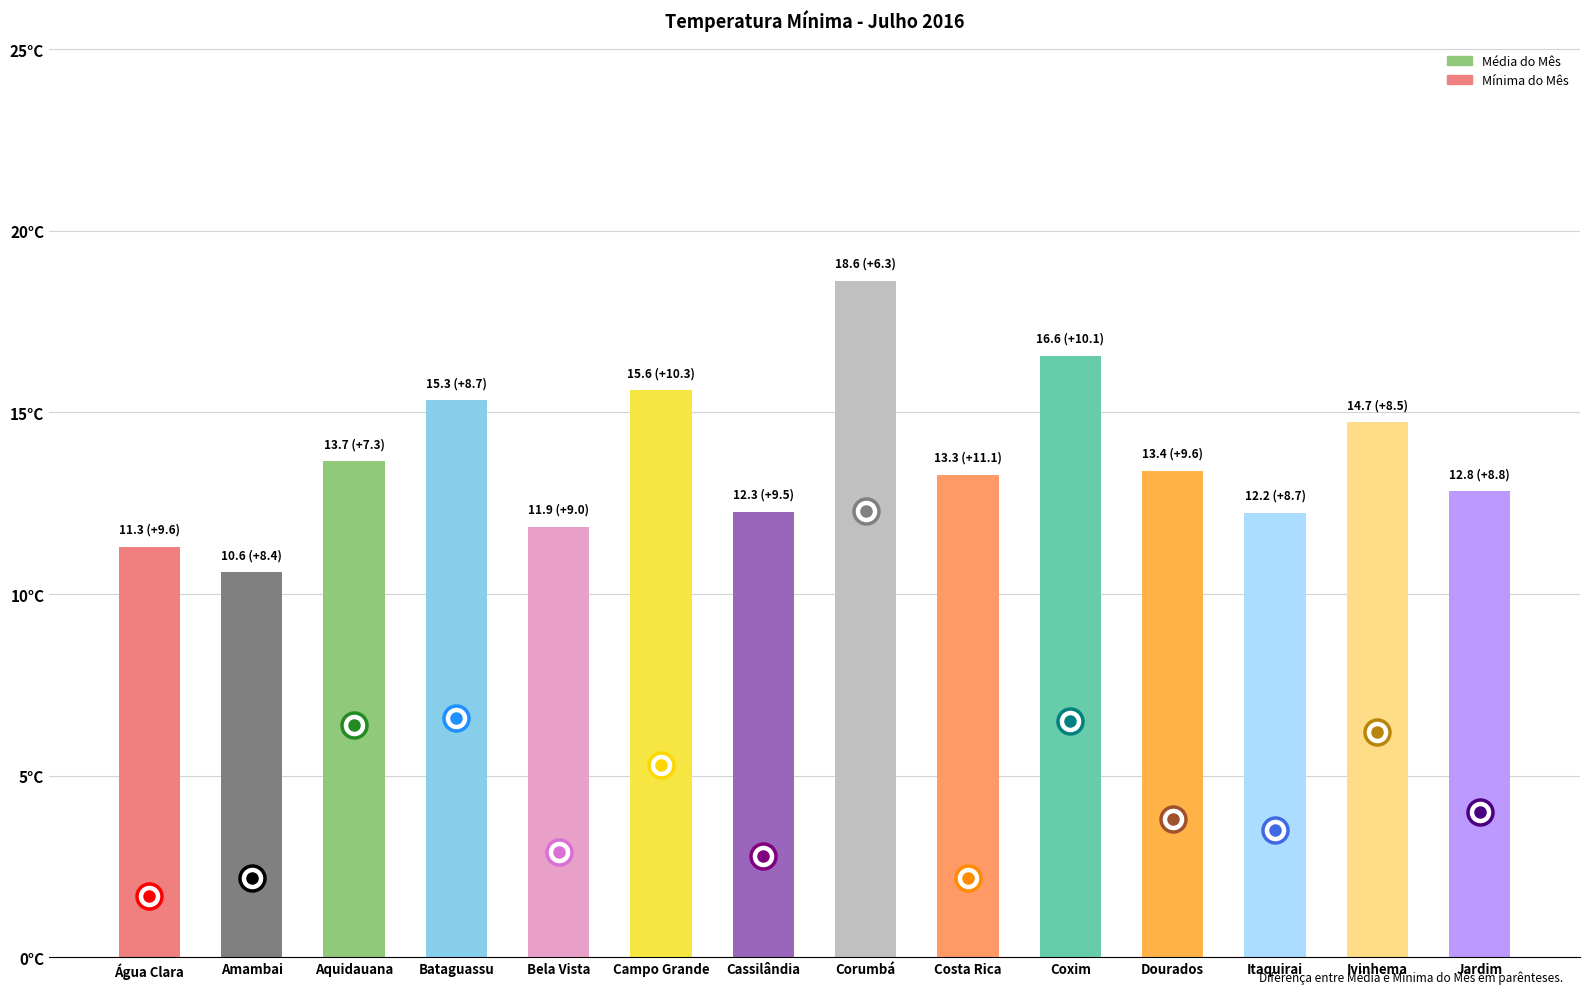

Where does the data first go above 13?

Aquidauana